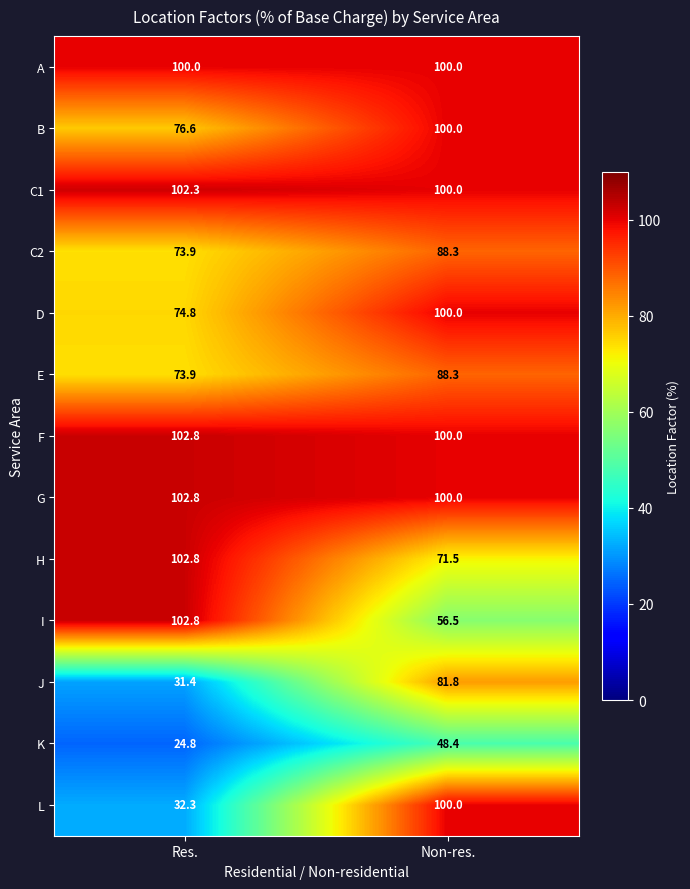

Is the value of L at Non-res. greater than the value of K at Res.?

Yes